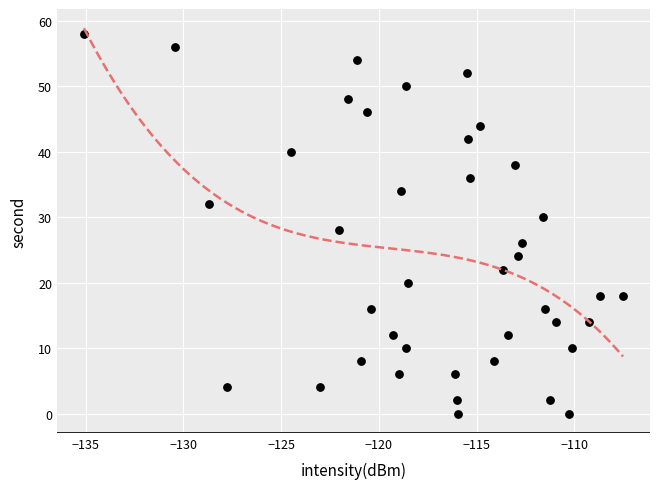

What is the range of Y values (max minus min)?

58